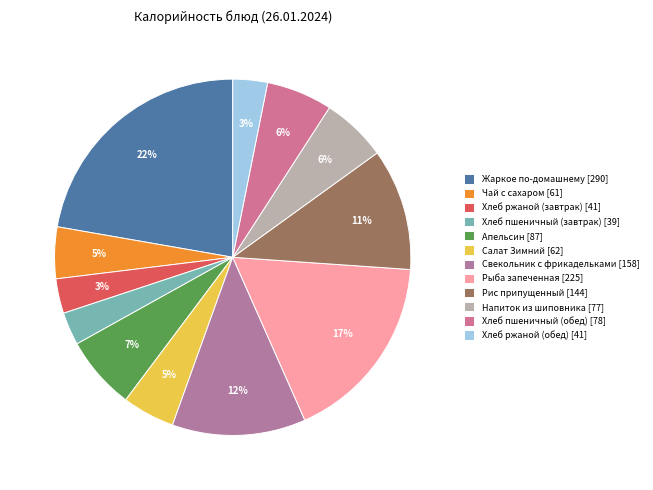

What is the smallest slice in the pie chart?

Хлеб пшеничный (завтрак)